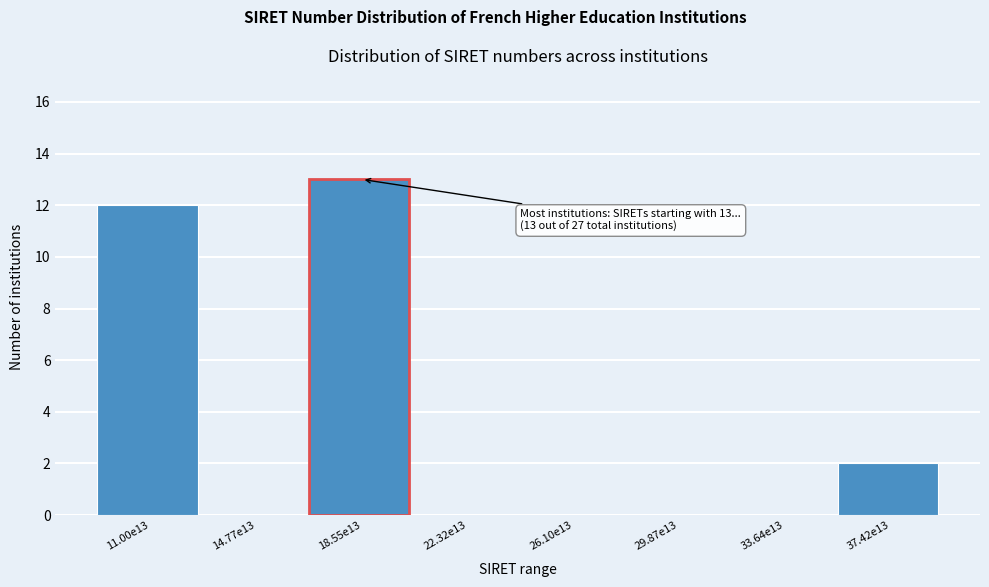

Reading left to right, what are all the values shown in this chart?

11.00e13=12	14.77e13=0	18.55e13=13	22.32e13=0	26.10e13=0	29.87e13=0	33.64e13=0	37.42e13=2